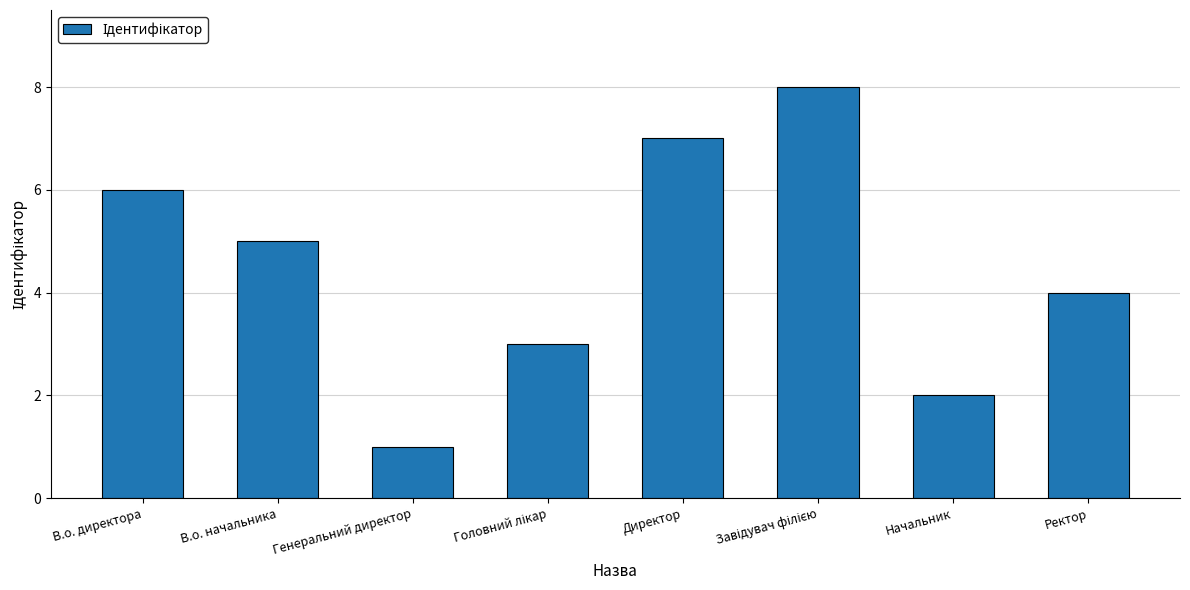

What is the smallest value displayed?

1